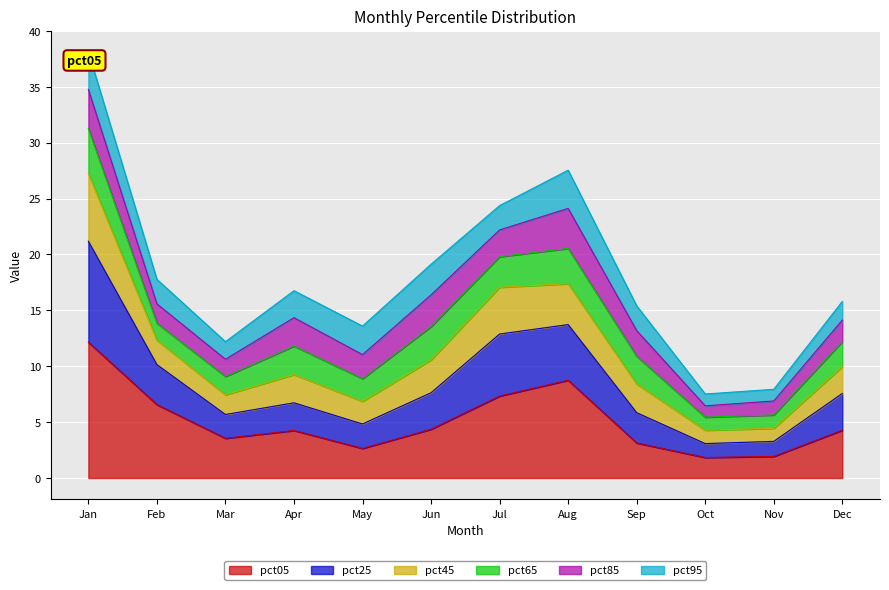

What is the highest value of the pct05 series?

12.1